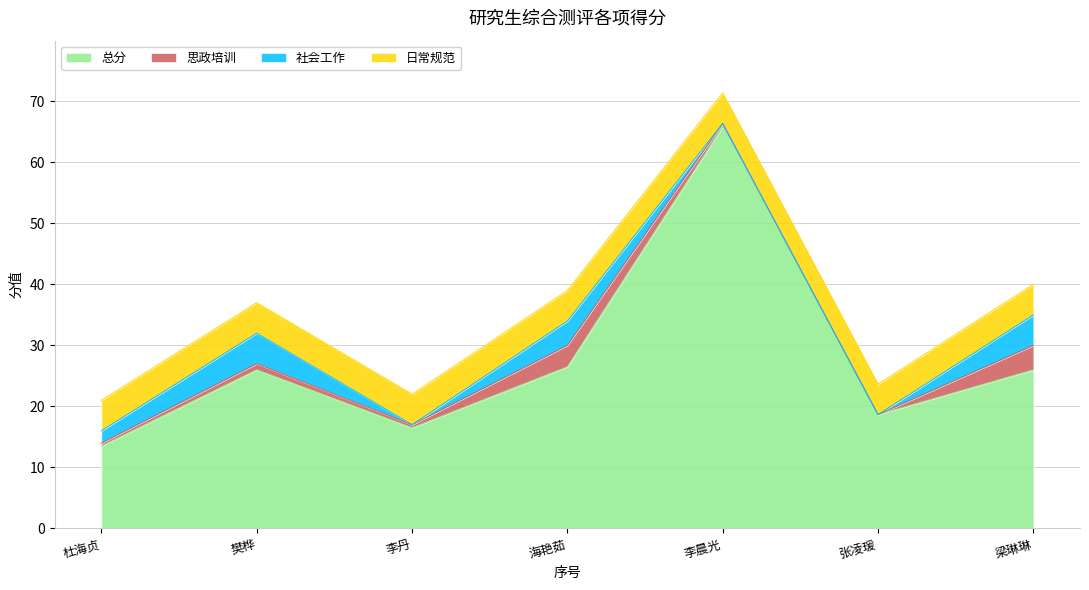

Which has a higher value, 3 or 5?

5